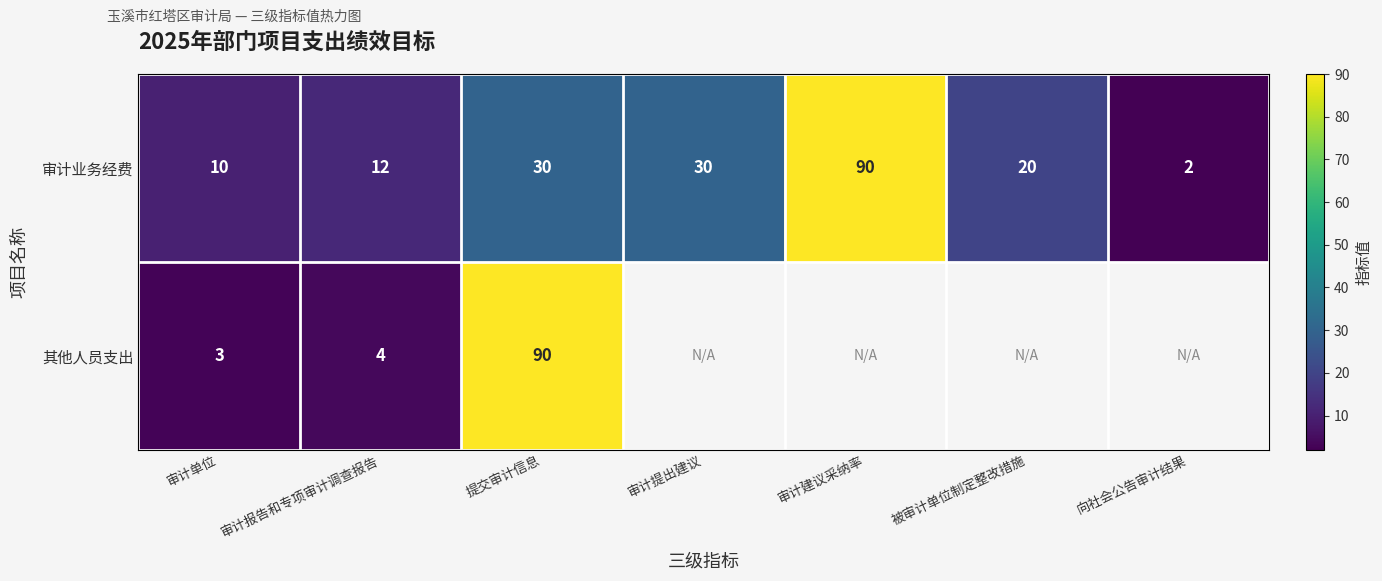

At which label does 审计业务经费 reach its minimum?

向社会公告审计结果